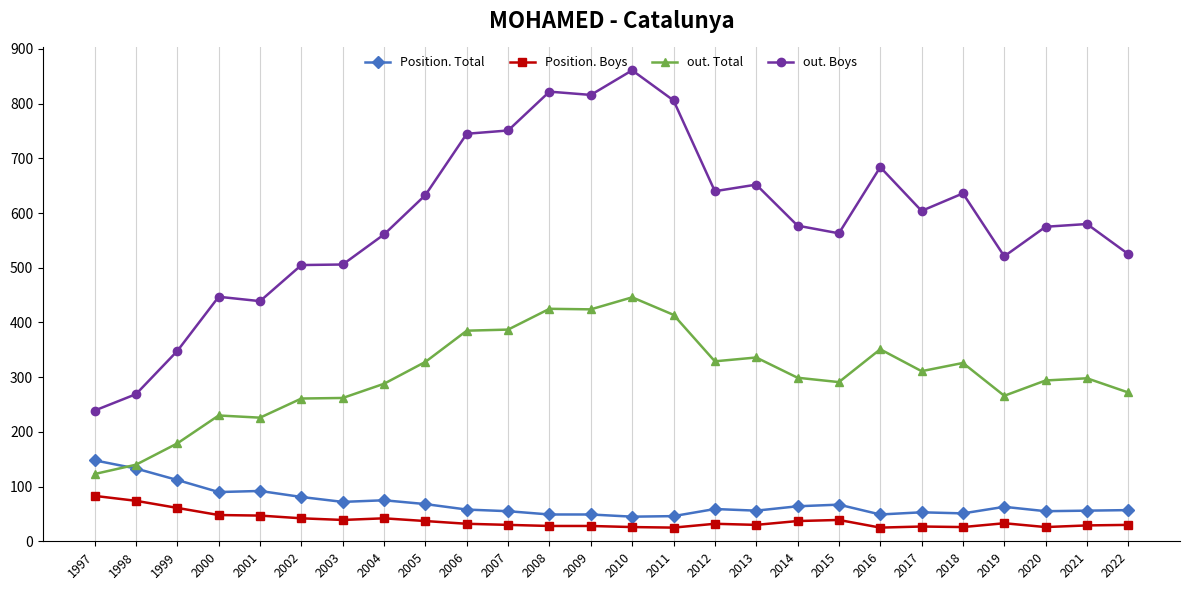

How many data points does each series have?

26